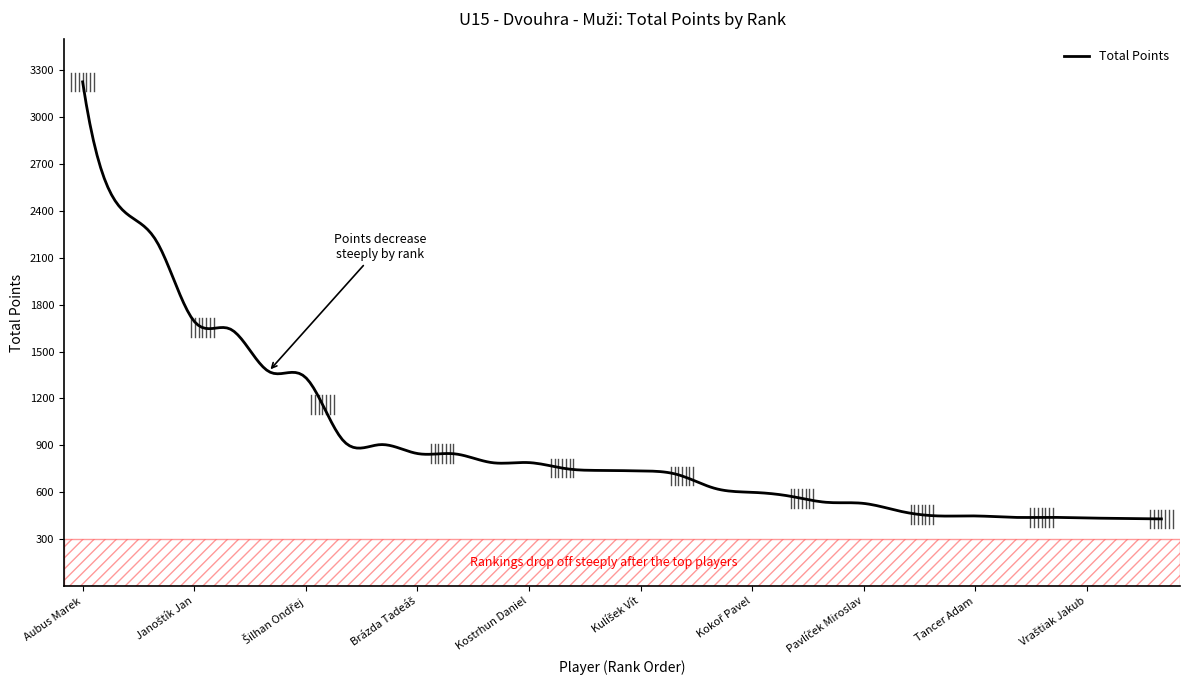

What is the smallest value displayed?

430.0